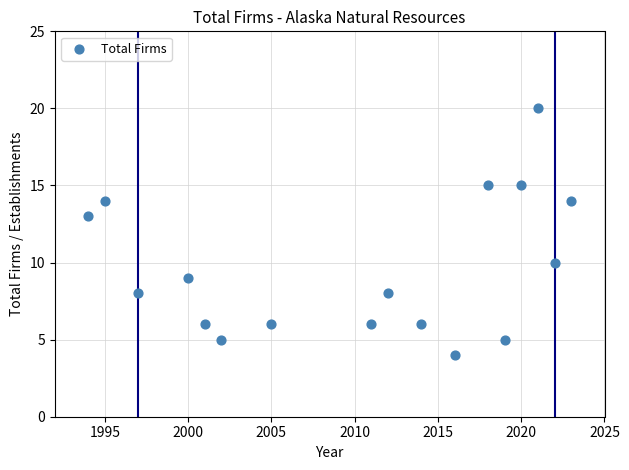

What Y value in the scatter plot is closest to 12?

13